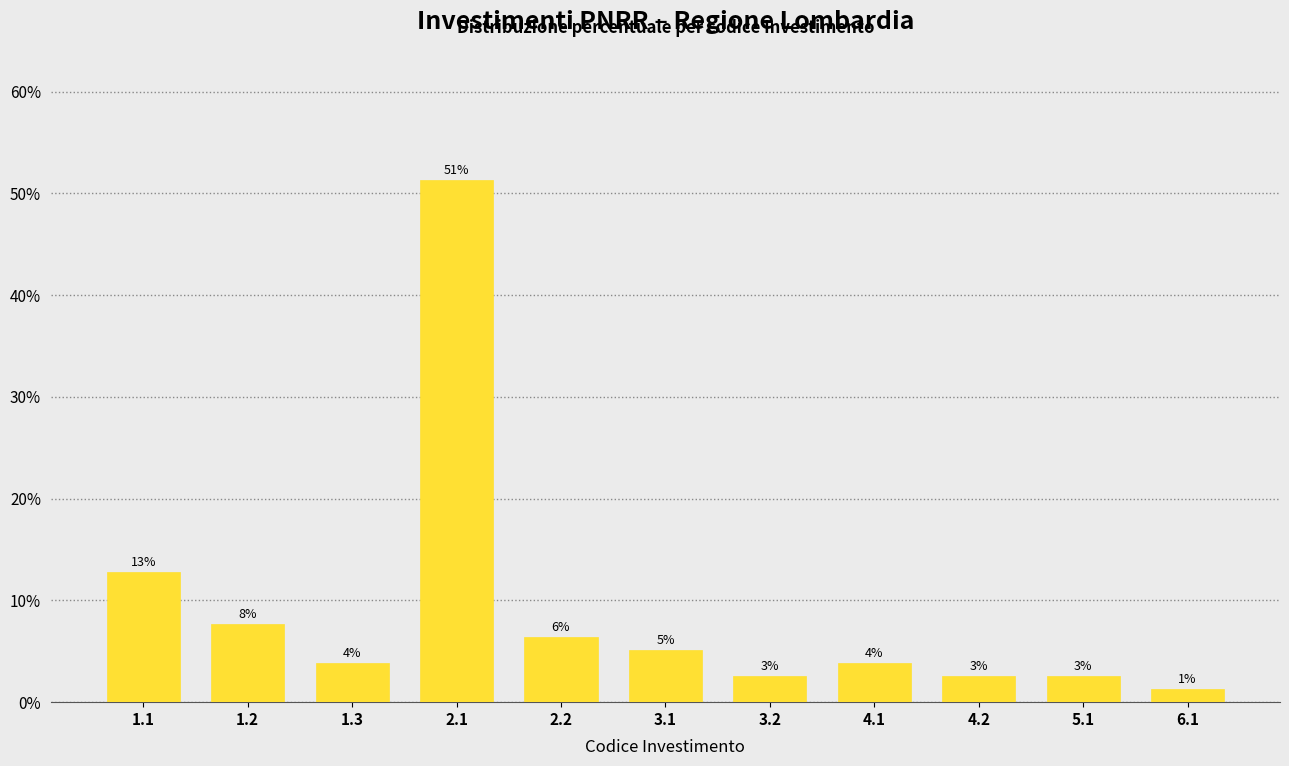

Are the bars horizontal?

No